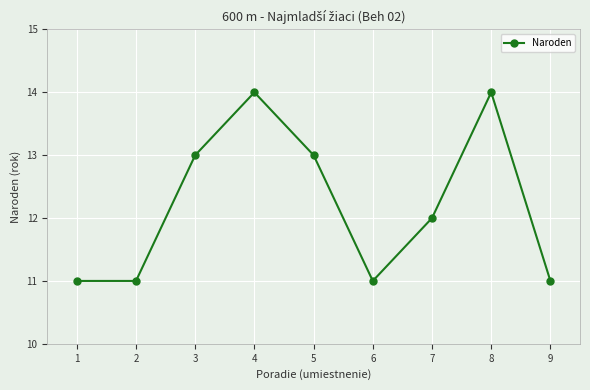

How many values are between 11 and 13?

7